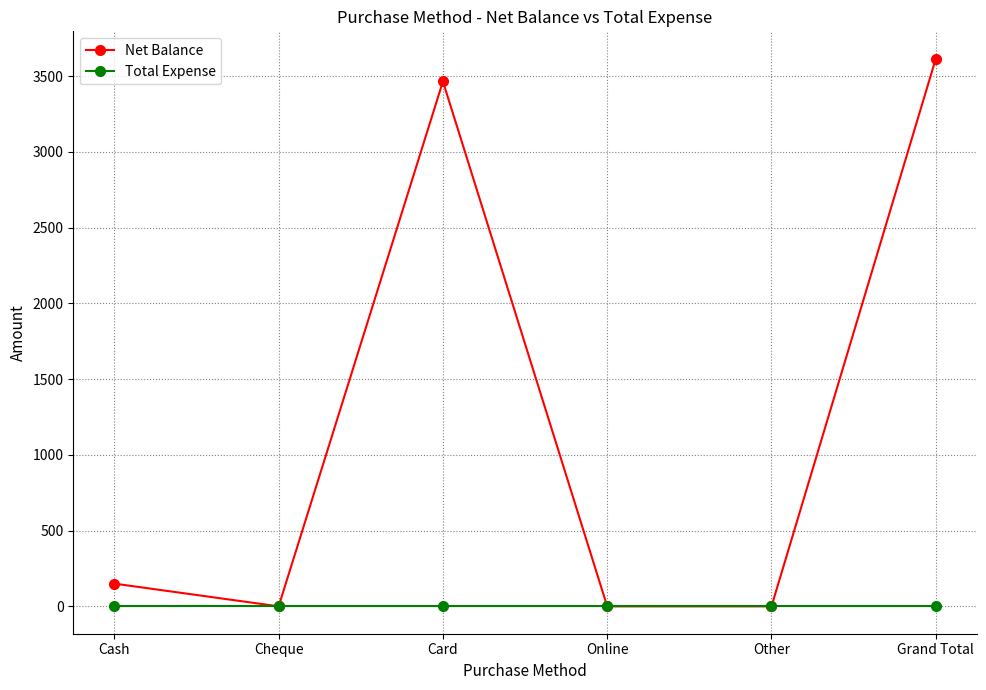

Rank the series by their average value, from highest to lowest.

Net Balance, Total Expense